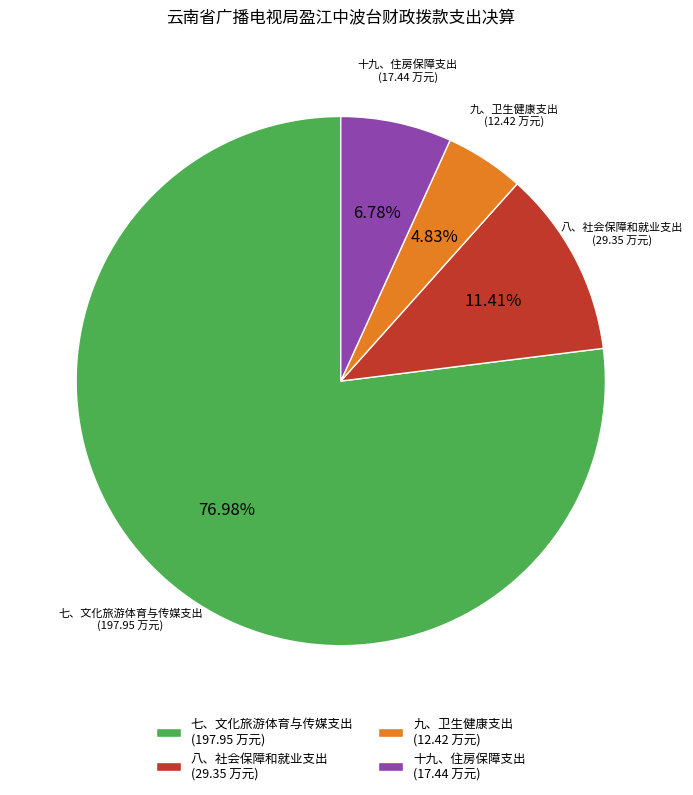

Which slice represents more than half of the pie?

七、文化旅游体育与传媒支出